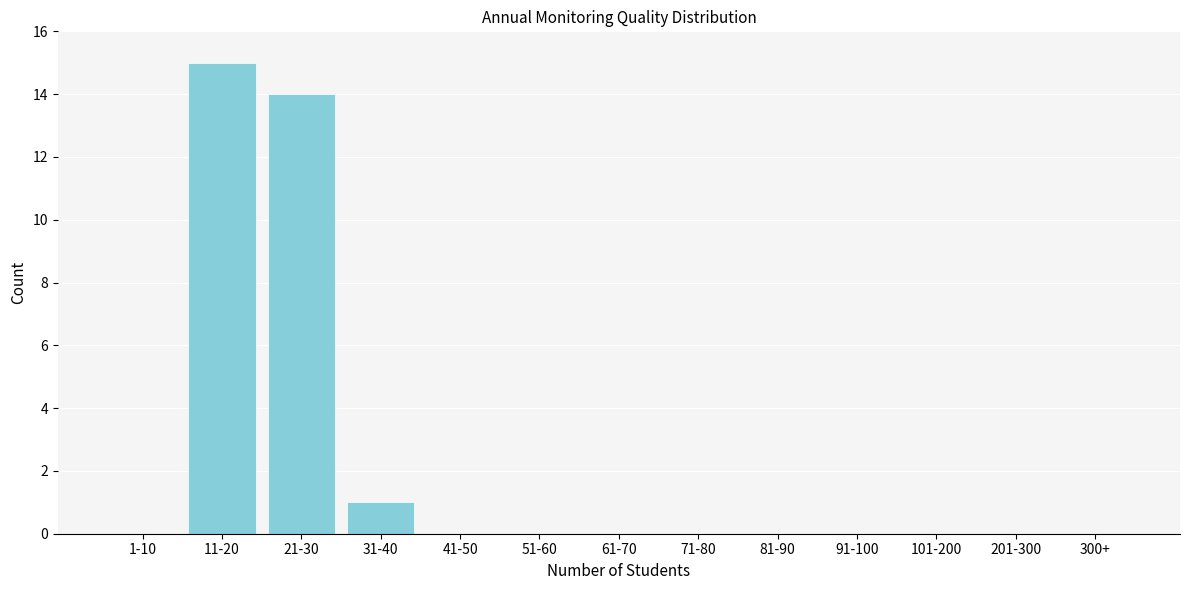

Reading left to right, list all the values displayed in this chart.

1-10=0	11-20=15	21-30=14	31-40=1	41-50=0	51-60=0	61-70=0	71-80=0	81-90=0	91-100=0	101-200=0	201-300=0	300+=0